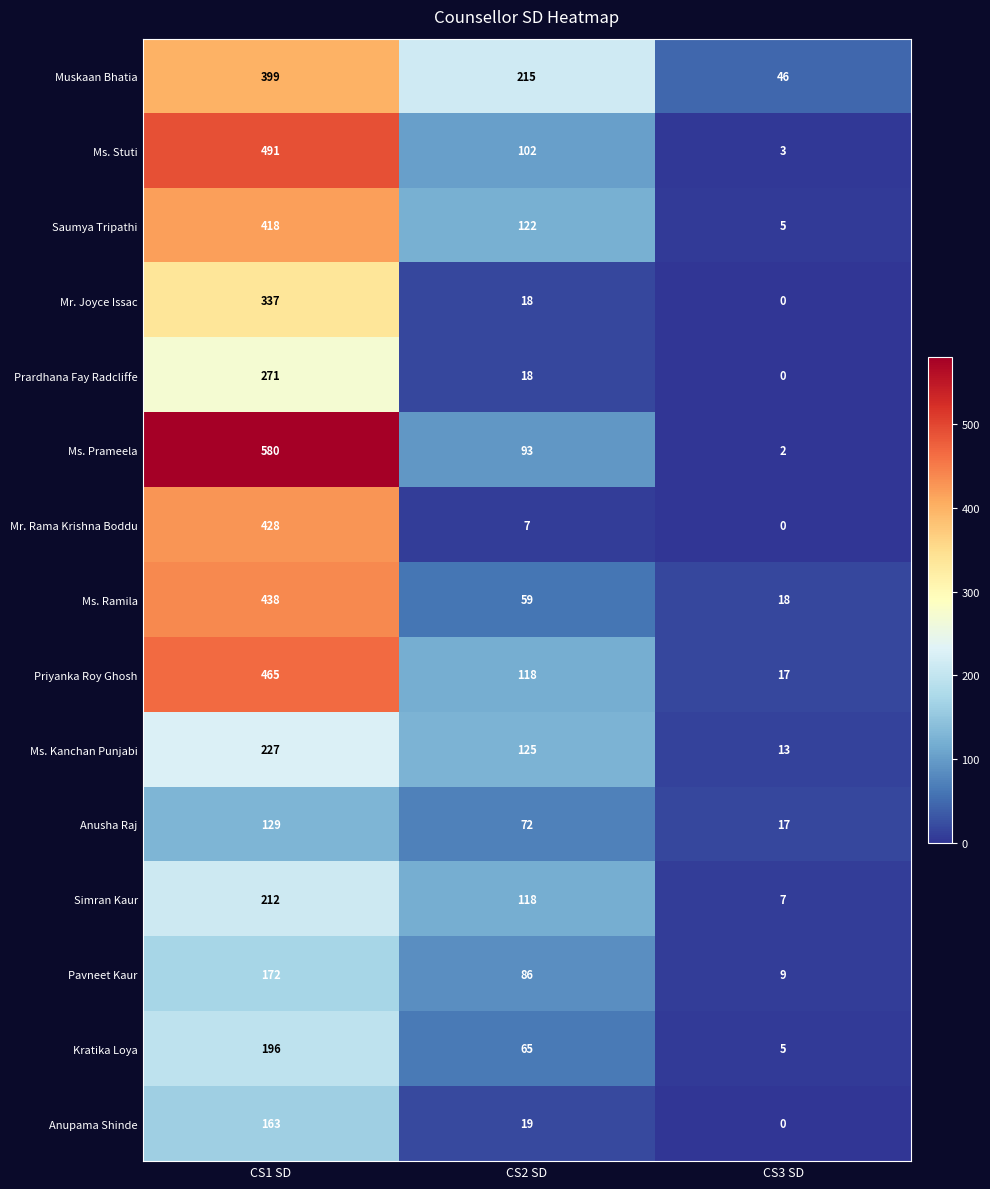

What is the difference between the highest and lowest values at CS3 SD?

46